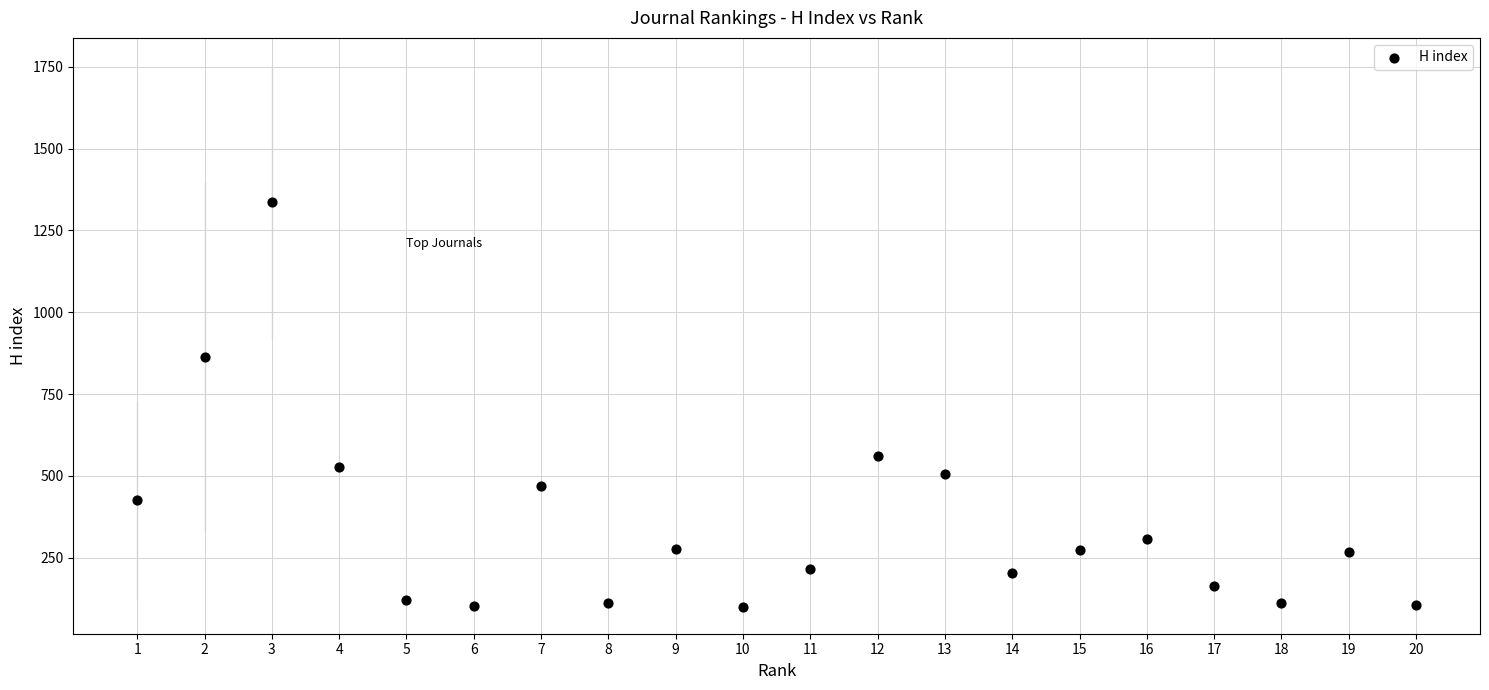

What is the range of X values (max minus min)?

19